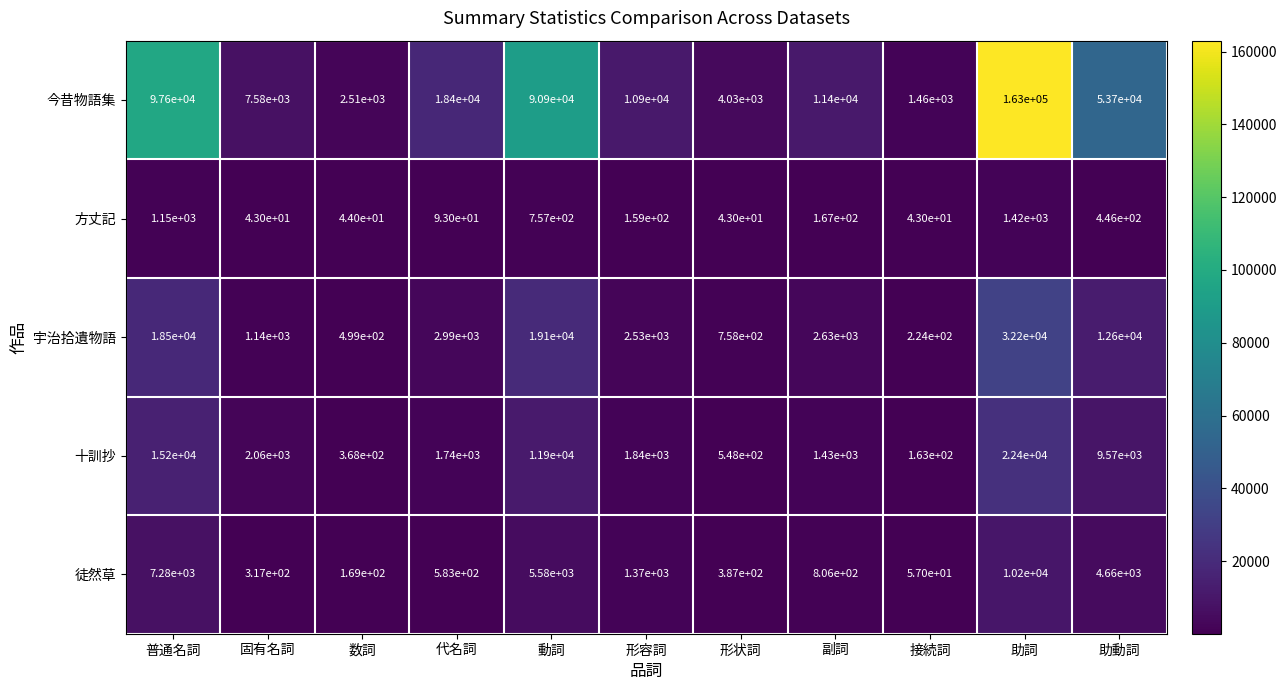

At which label is 宇治拾遺物語 closest to 16212?

普通名詞